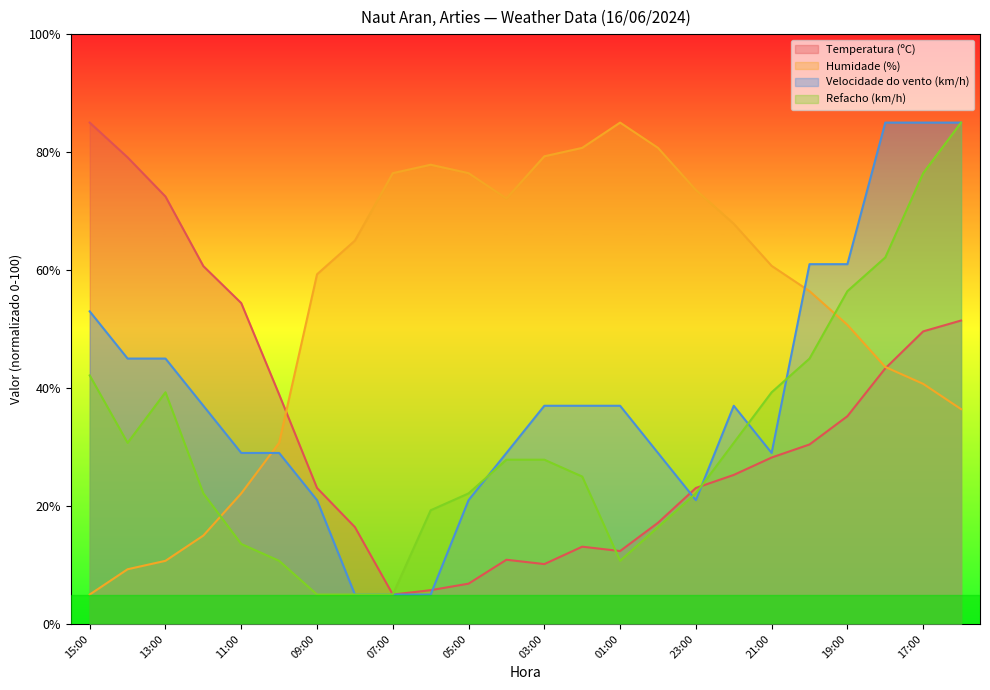

What is the difference between the Velocidade do vento (km/h) values at 01:00 and 13:00?

8.0